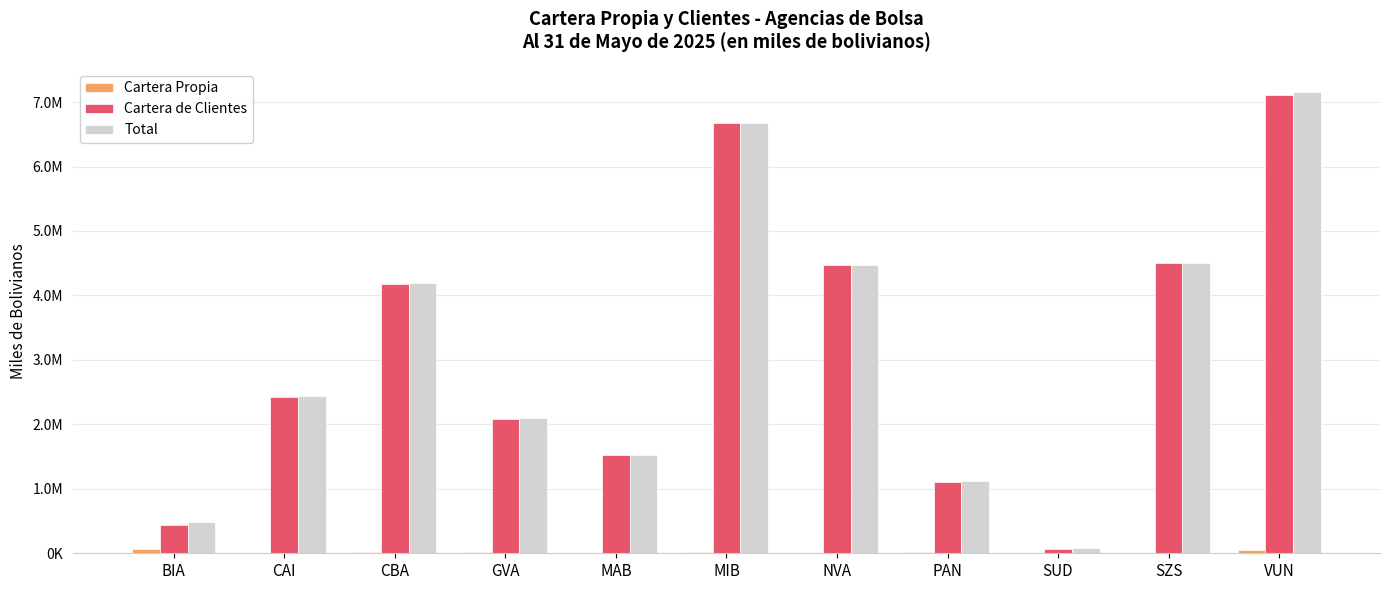

What are all the series names shown in the legend?

Cartera Propia, Cartera de Clientes, Total